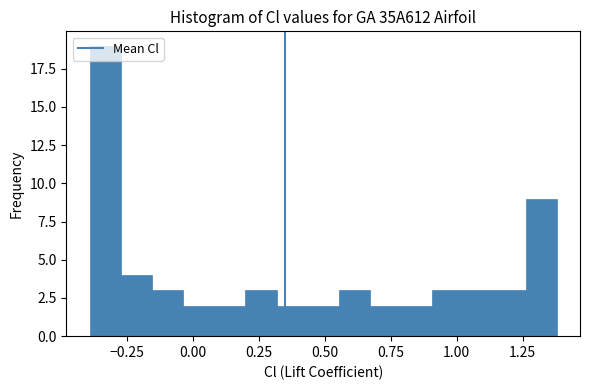

Around what value on the x-axis is the tallest bar? Give the approximate position of its centre, as read against the axis.

-0.35